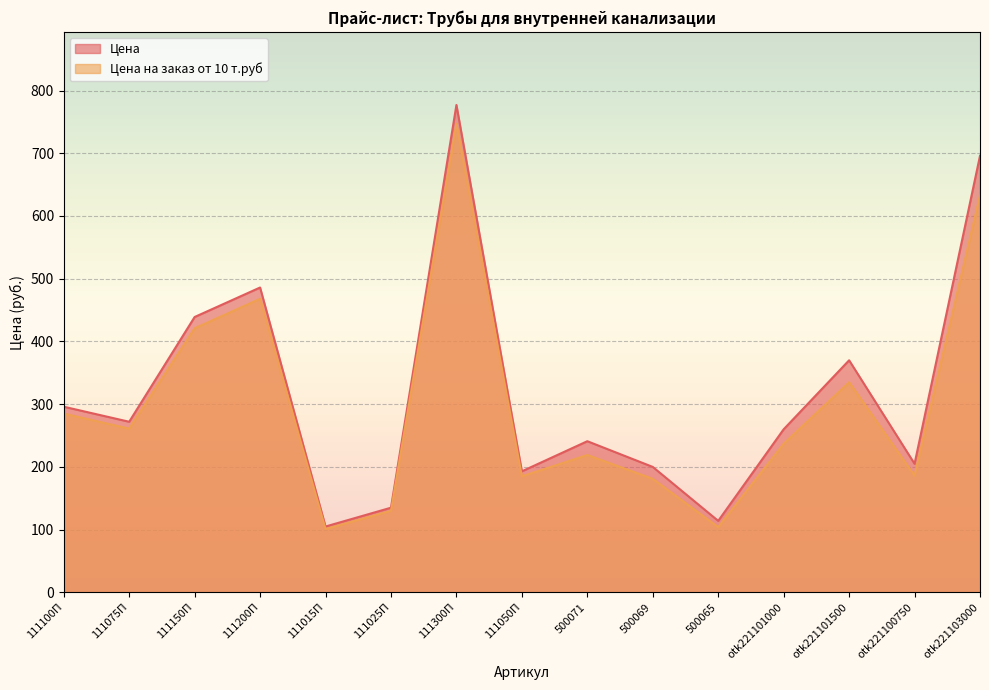

The value of Цена at 500065 is 156. True or false?

False